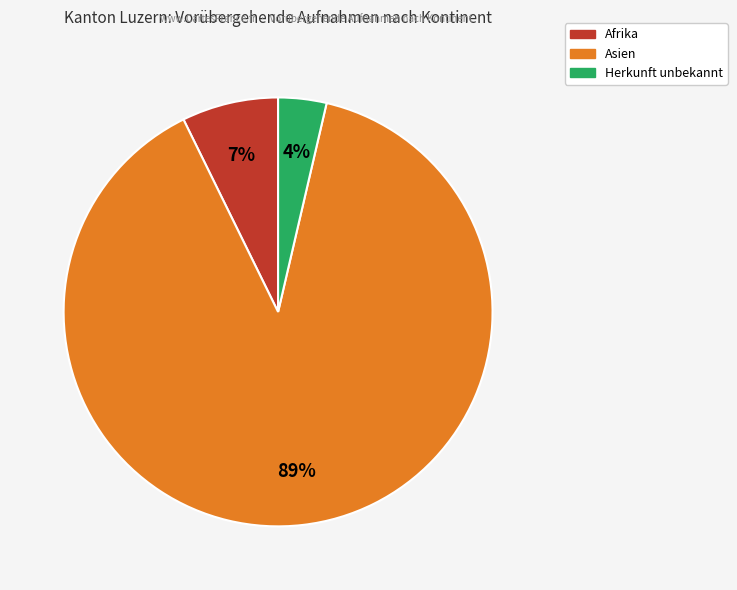

To the nearest percent, what is the average slice percentage?

33%